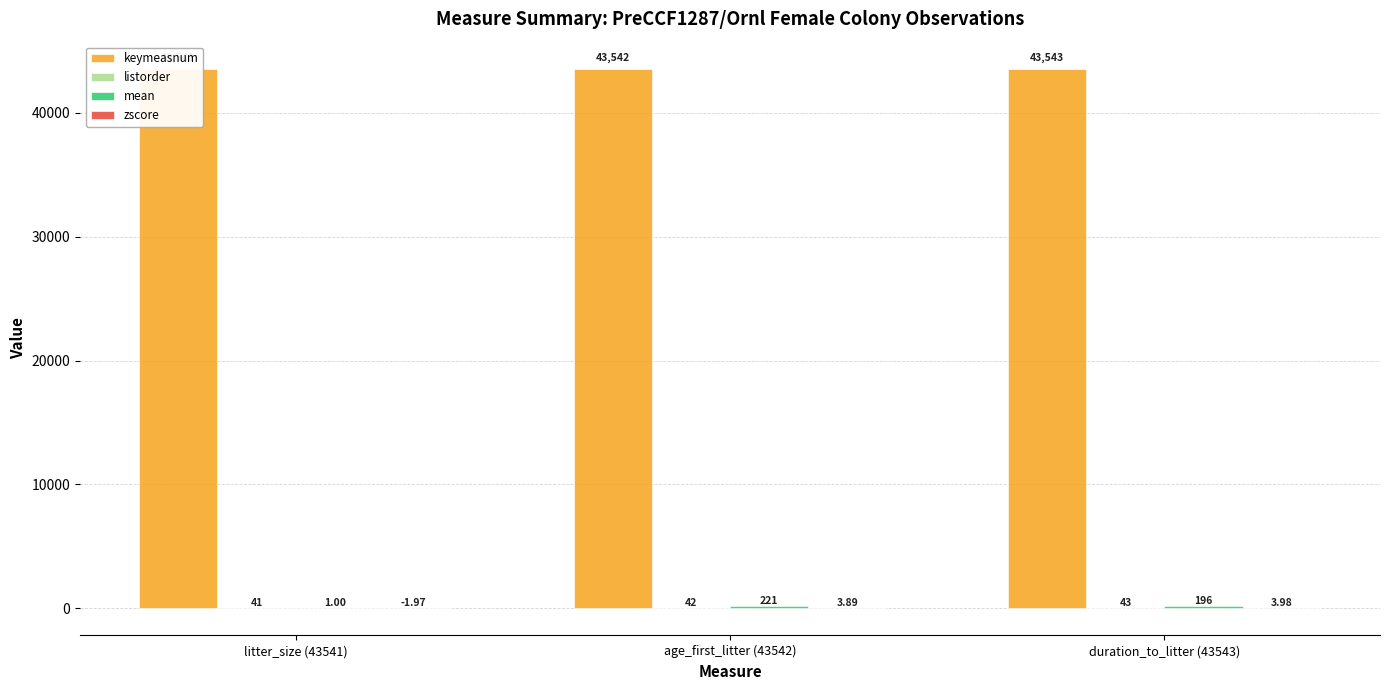

How many bars are there in total?

12